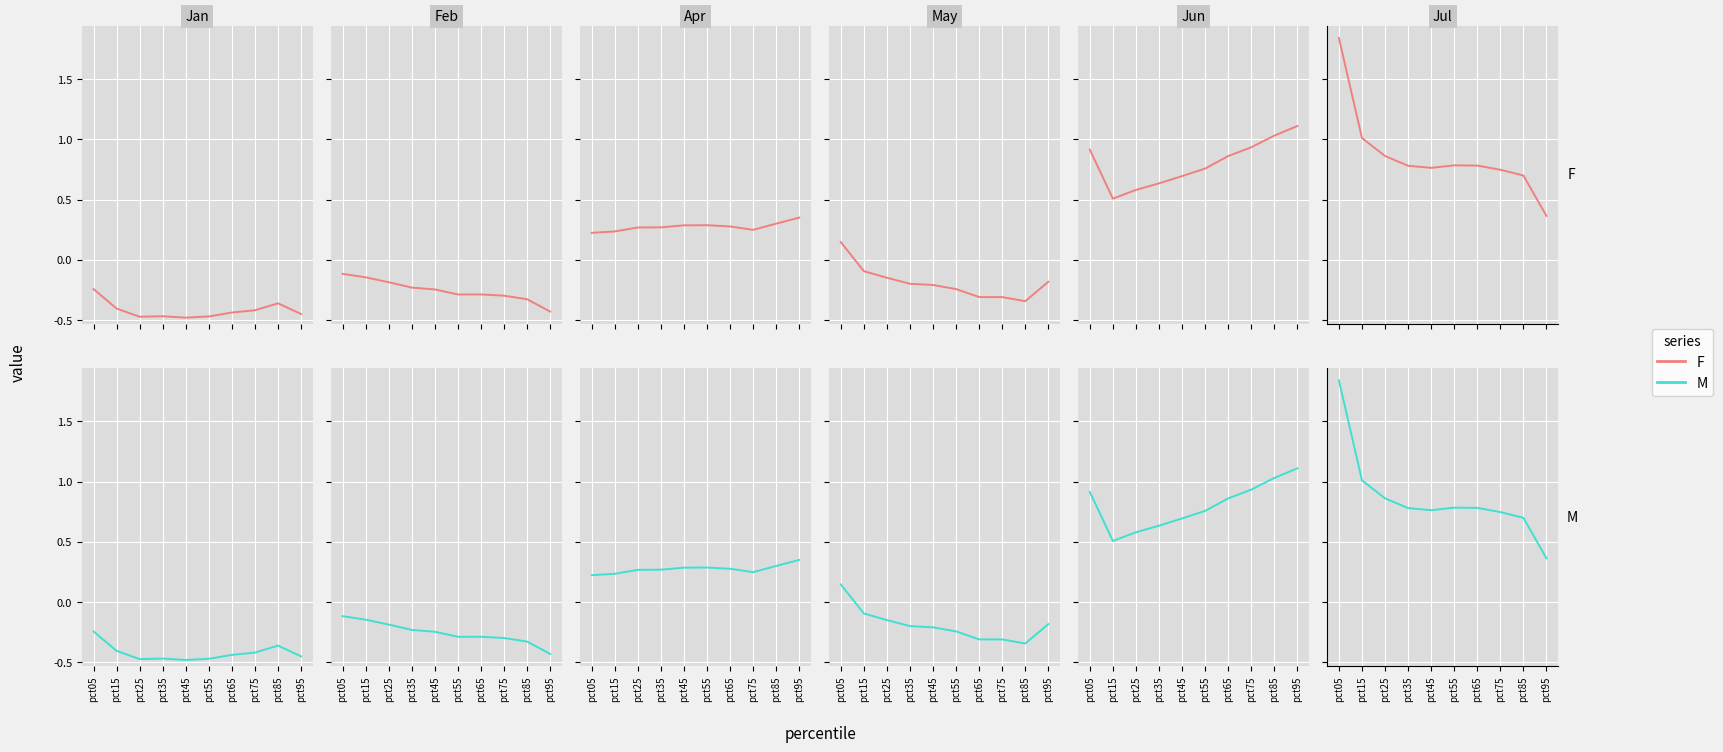

True or false: F and M intersect in this chart.

False